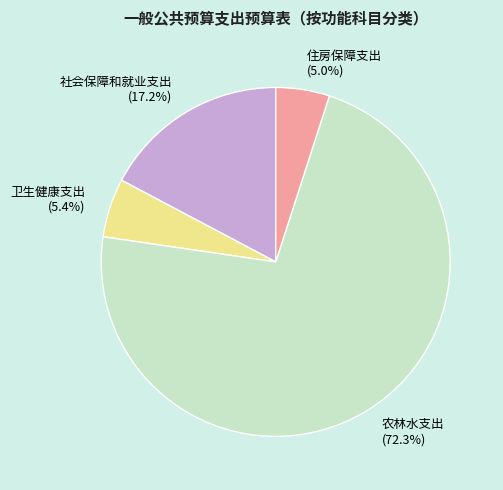

How many segments does this pie chart have?

4